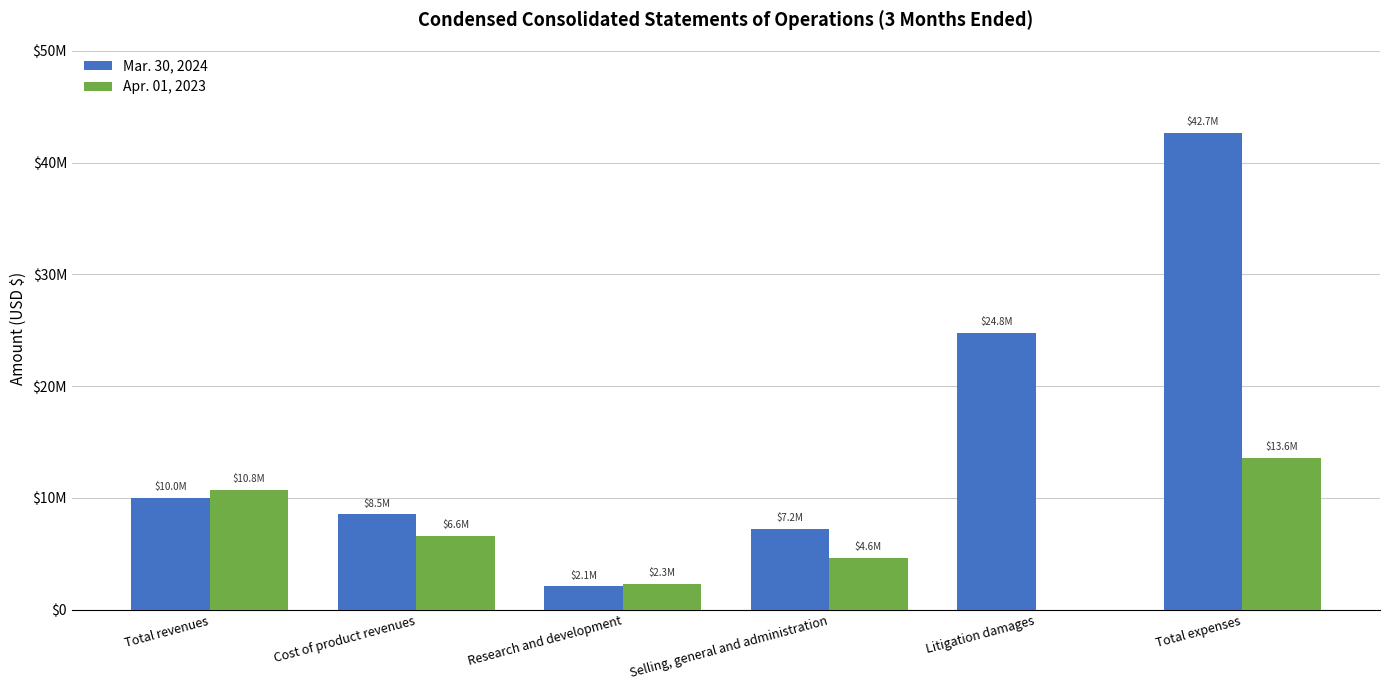

What is the difference between the maximum and second lowest values in the Mar. 30, 2024 series?

35442327